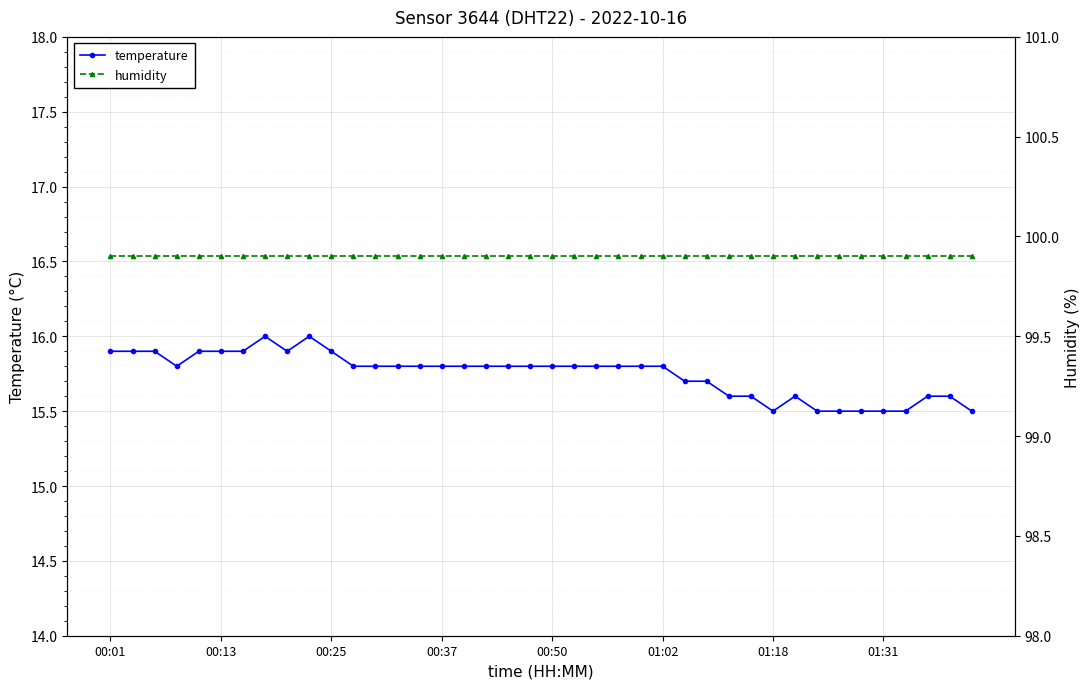

What is the highest value of the temperature series?

16.0